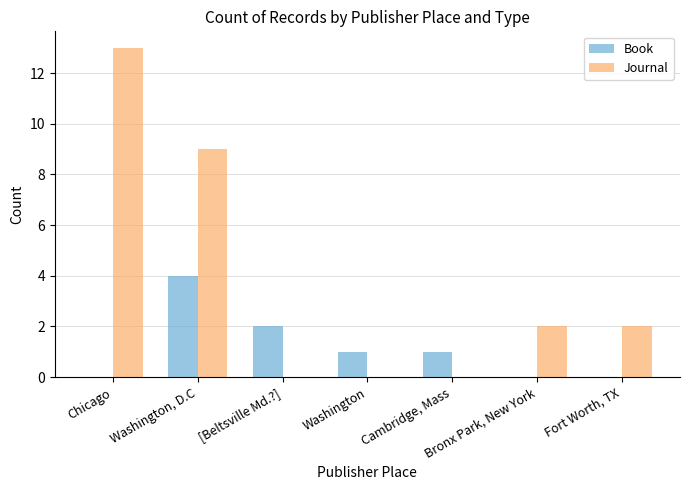

How many groups of bars are there?

7